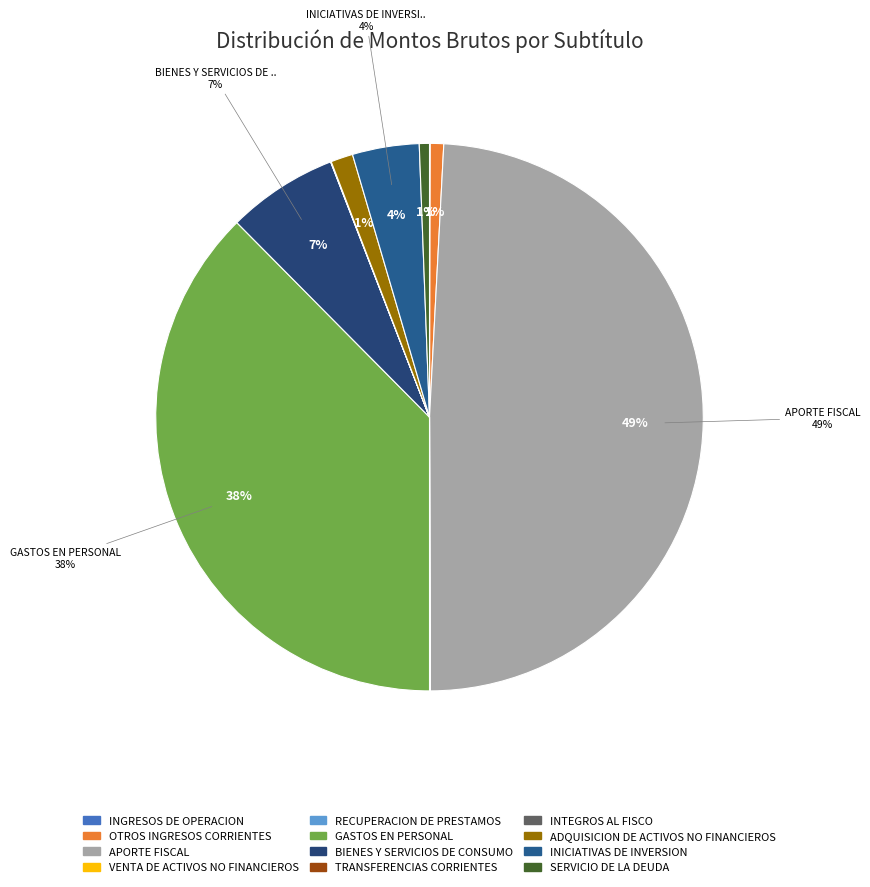

What percentage is NOT represented by INICIATIVAS DE INVERSION?

96.1%